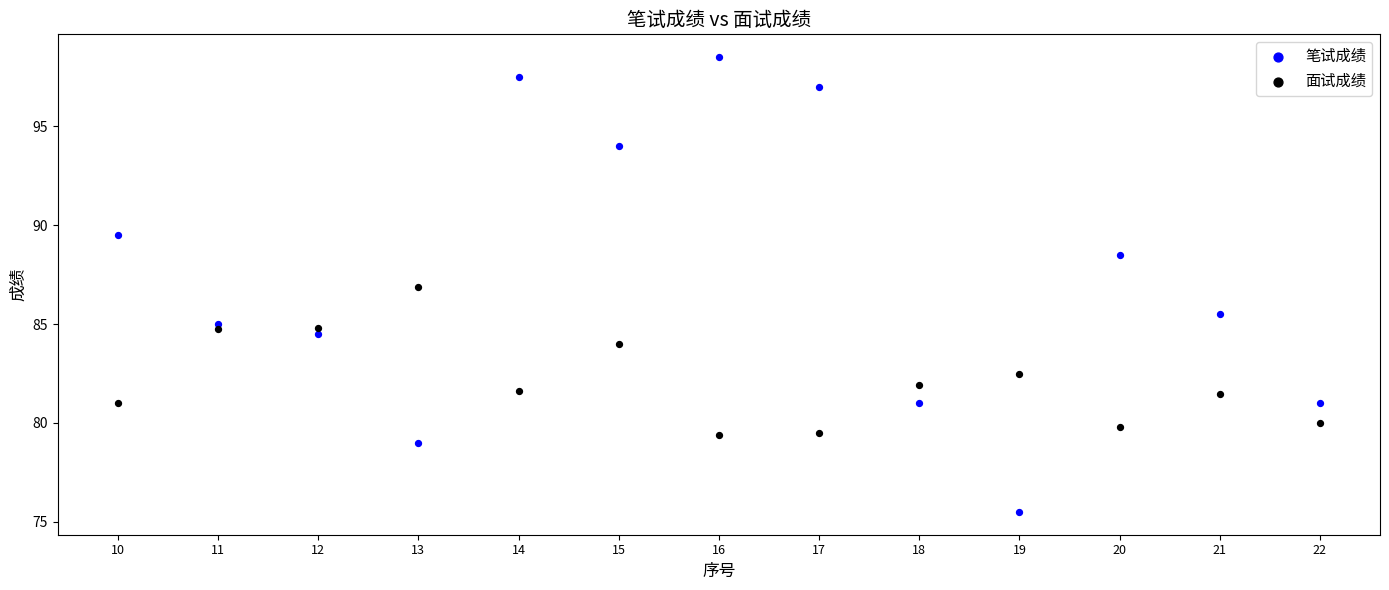

Which series contains the lowest Y value?

笔试成绩